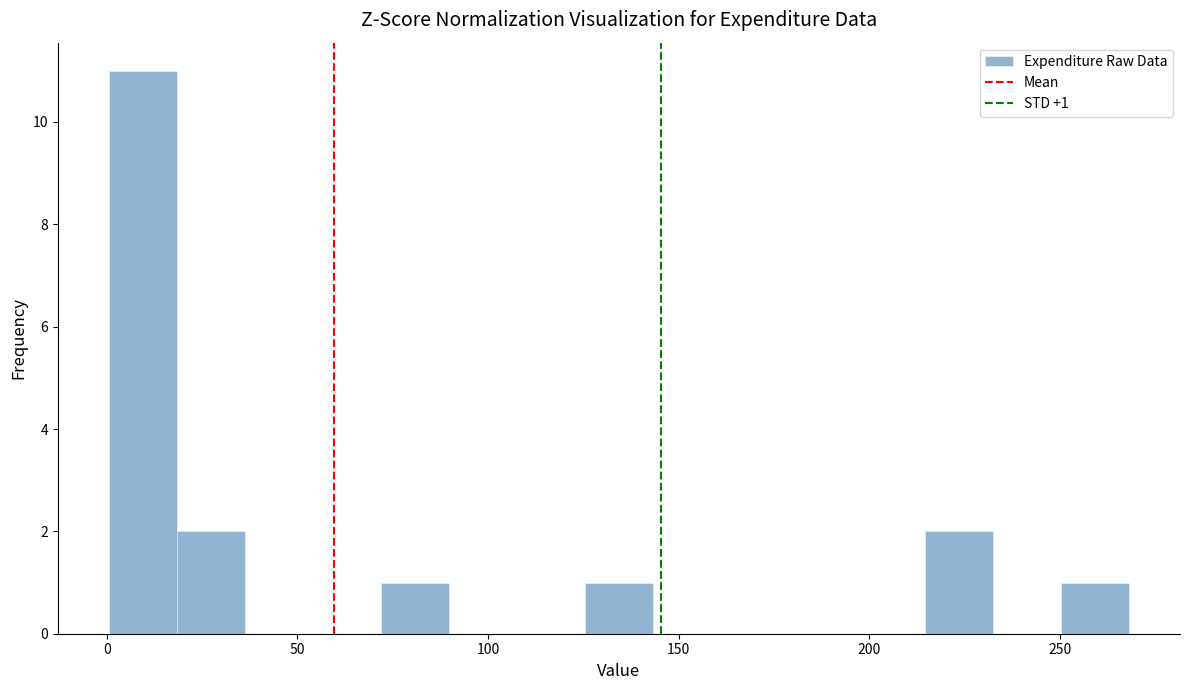

Around what value on the x-axis is the tallest bar? Give the approximate position of its centre, as read against the axis.

10